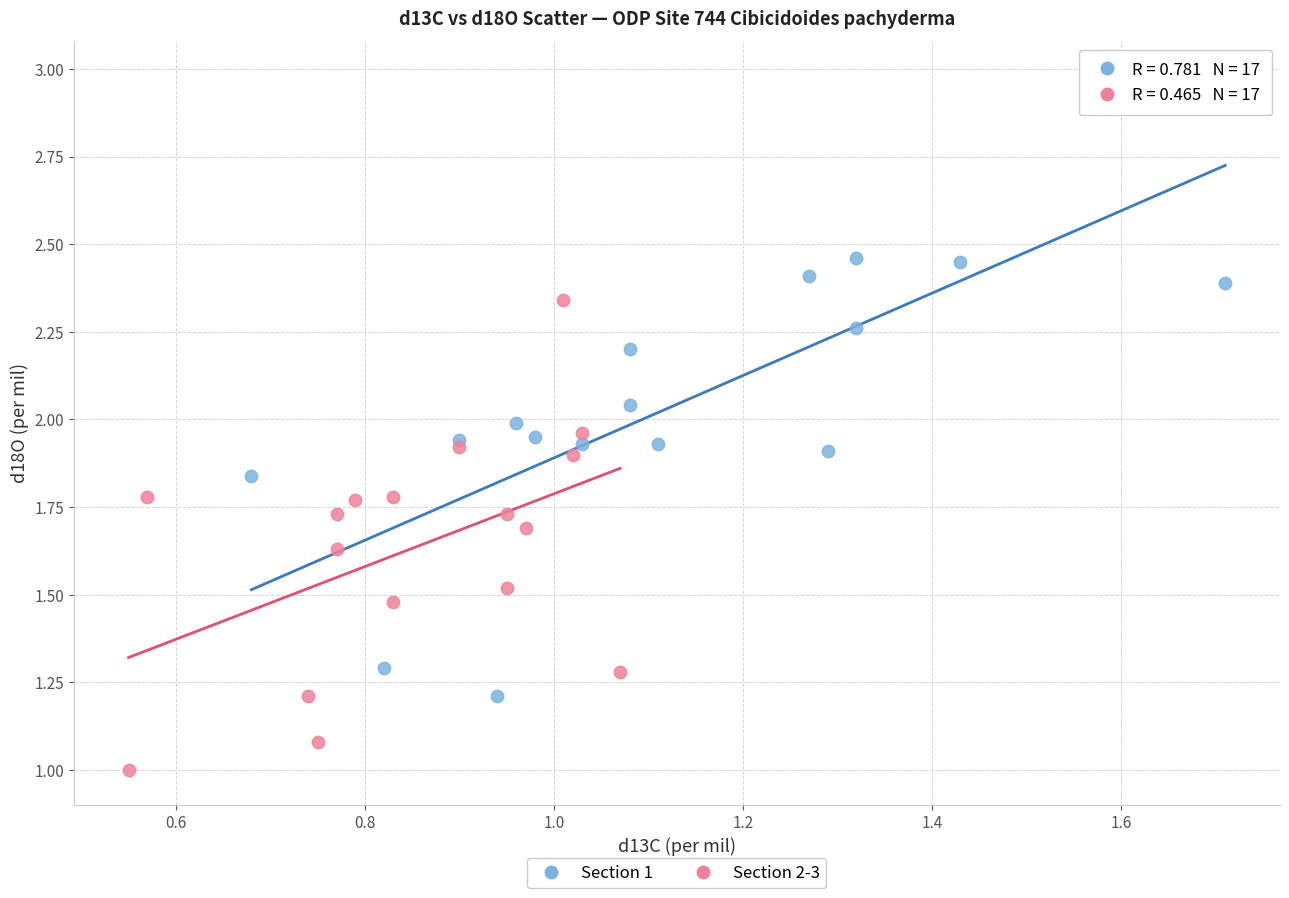

Which series reaches the minimum Y coordinate?

Section 2-3